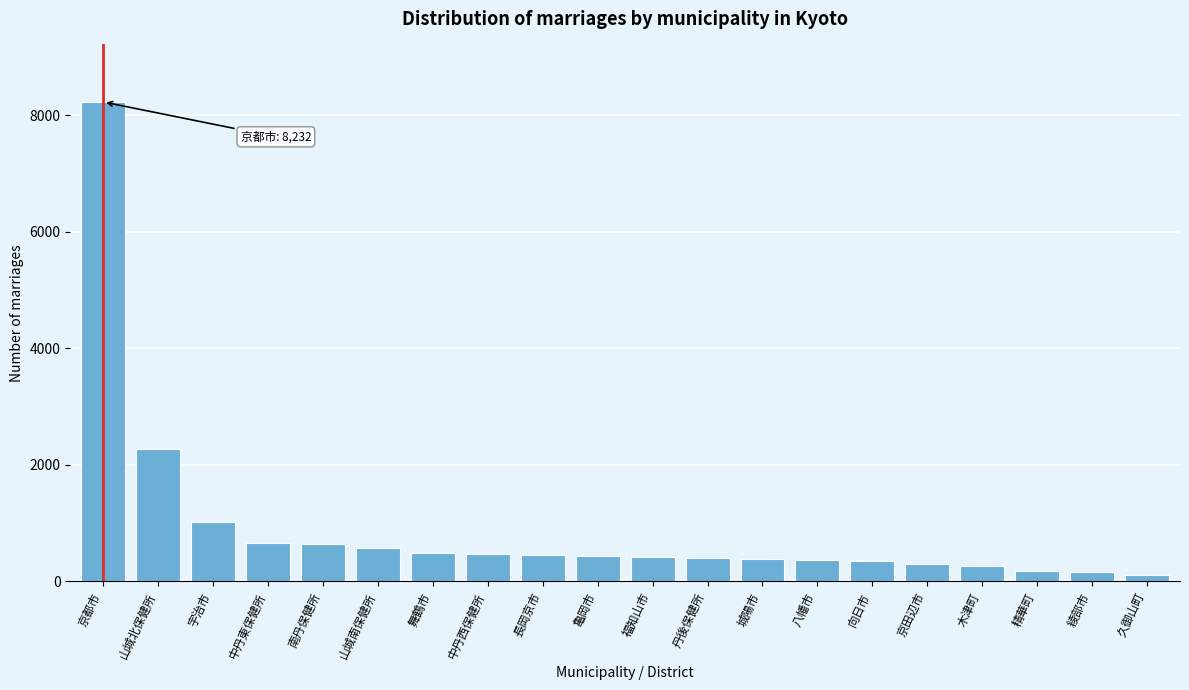

Is it true that the value at 福知山市 is 416?

True